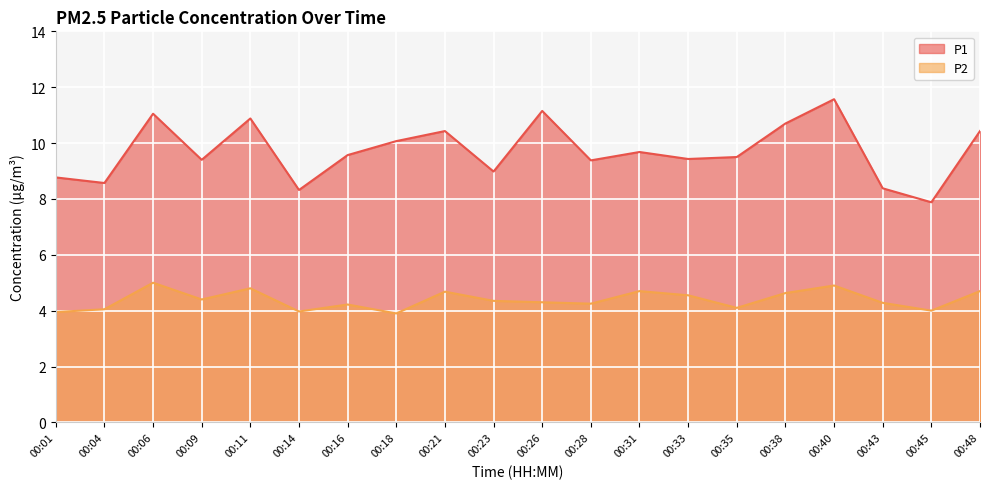

Where is the first local minimum for P1?

00:04